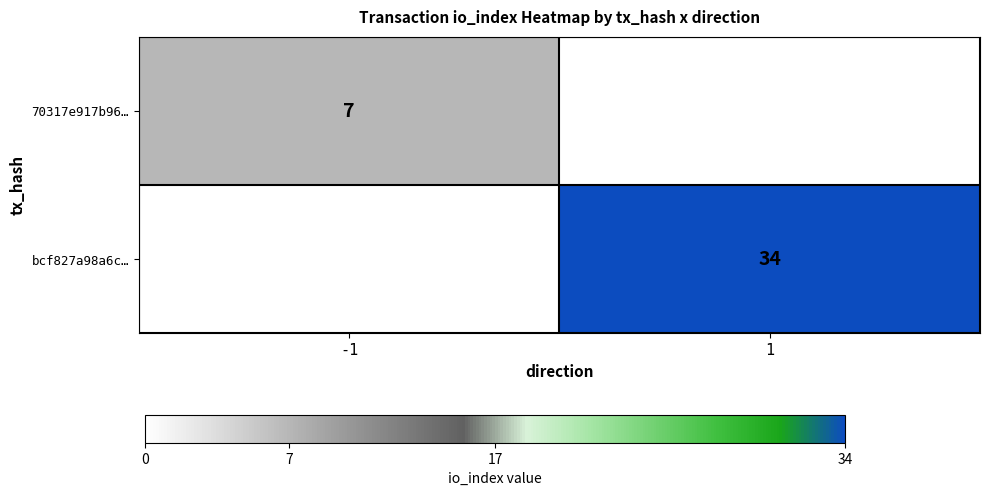

The bcf827a98a6c… series shows 46 at 1. True or false?

False